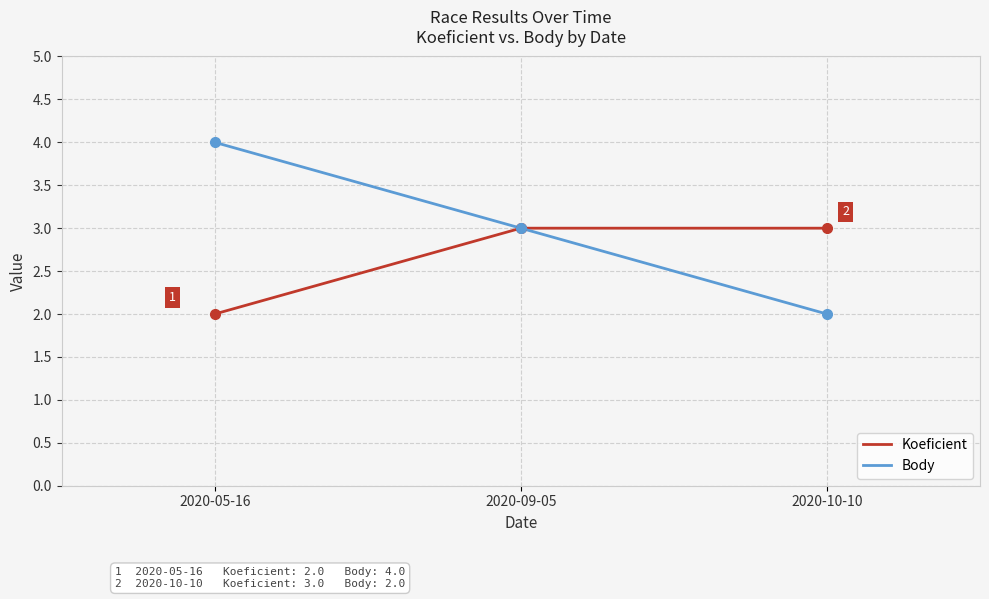

Where is Body nearest to the value 3?

2020-09-05